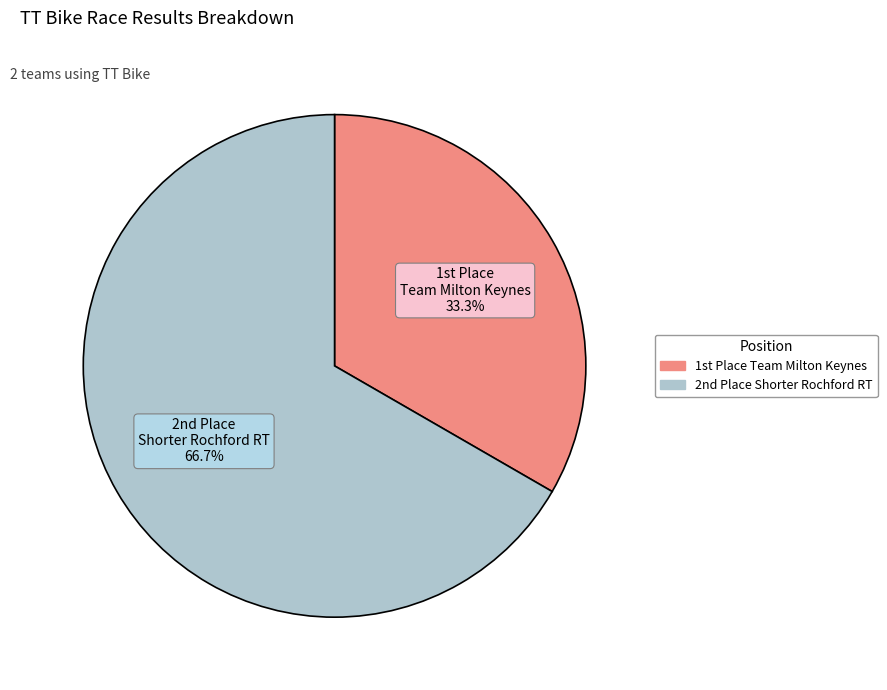

Is there a majority slice in this chart?

Yes